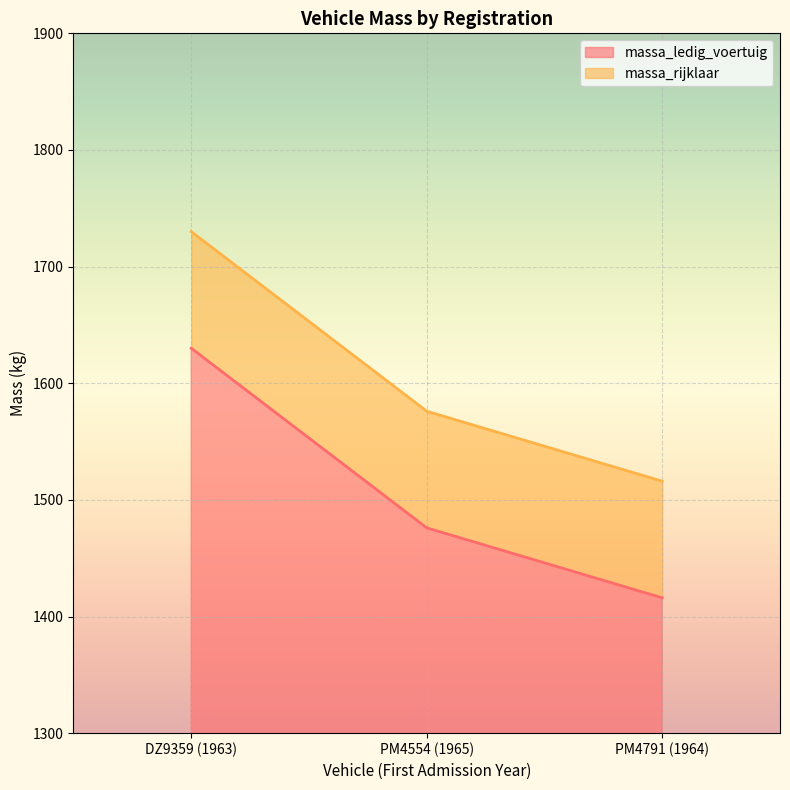

How many series are shown in this chart?

2